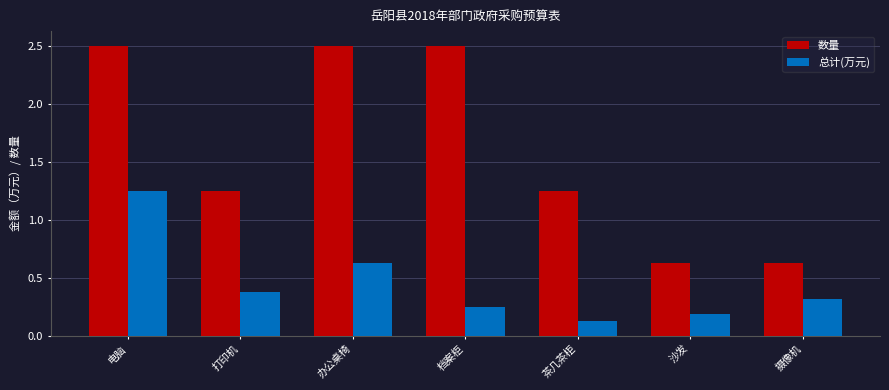

What are all the series names shown in the legend?

数量, 总计(万元)